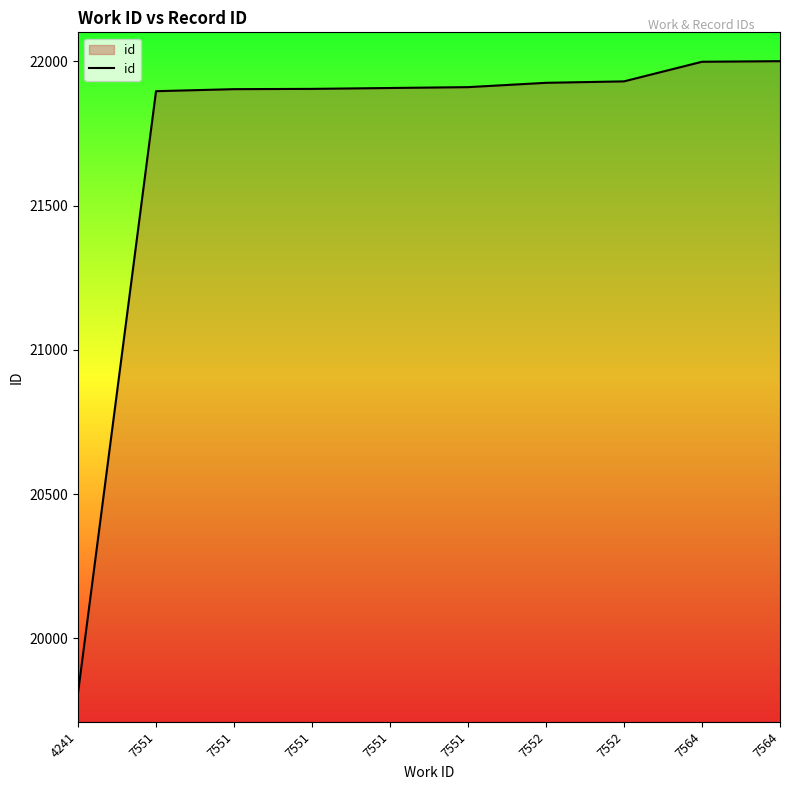

How many lines are shown in the chart?

1